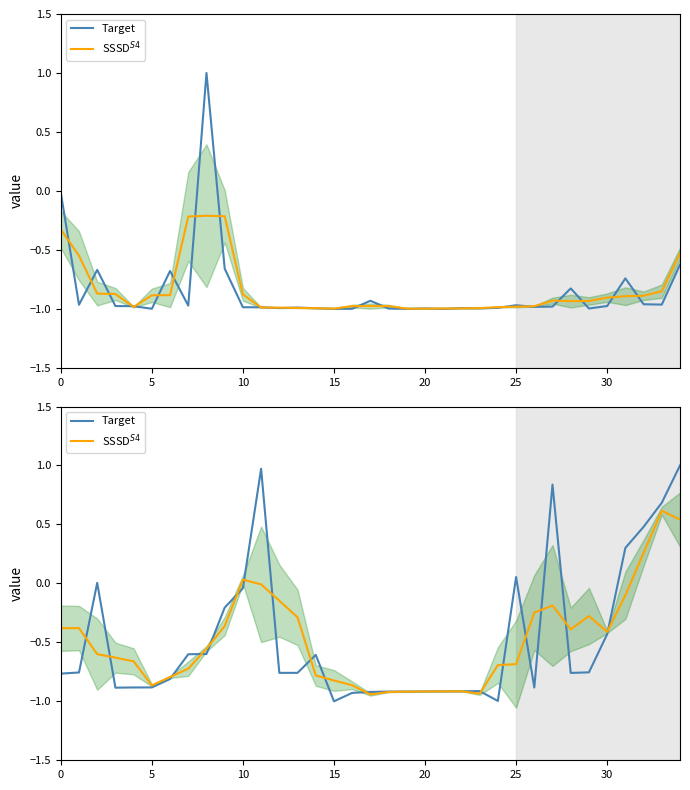

How many intersections are there between Target and SSSD$^{S4}$?

17